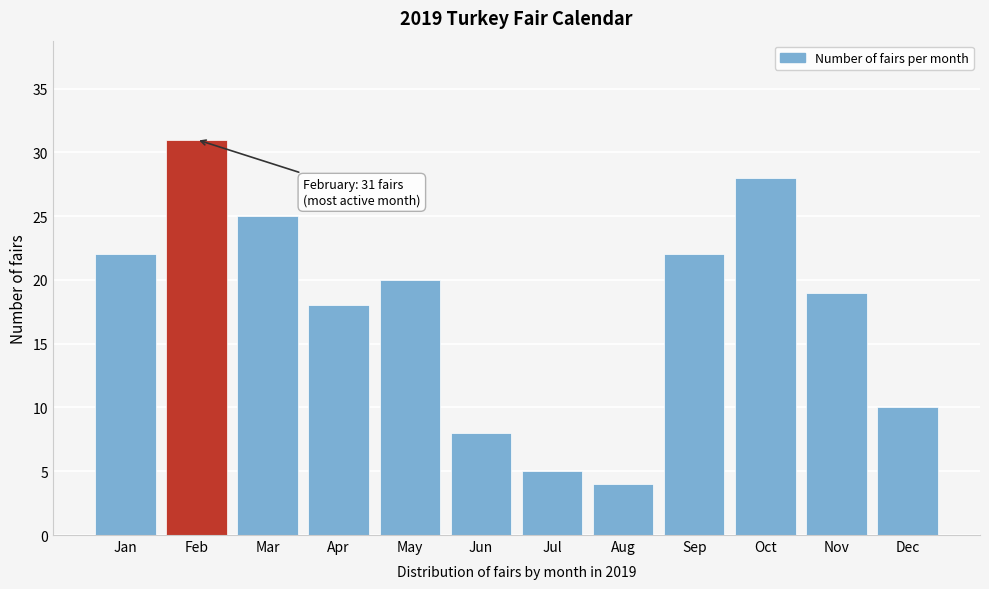

Reading left to right, what are all the values shown in this chart?

Jan=22	Feb=31	Mar=25	Apr=18	May=20	Jun=8	Jul=5	Aug=4	Sep=22	Oct=28	Nov=19	Dec=10